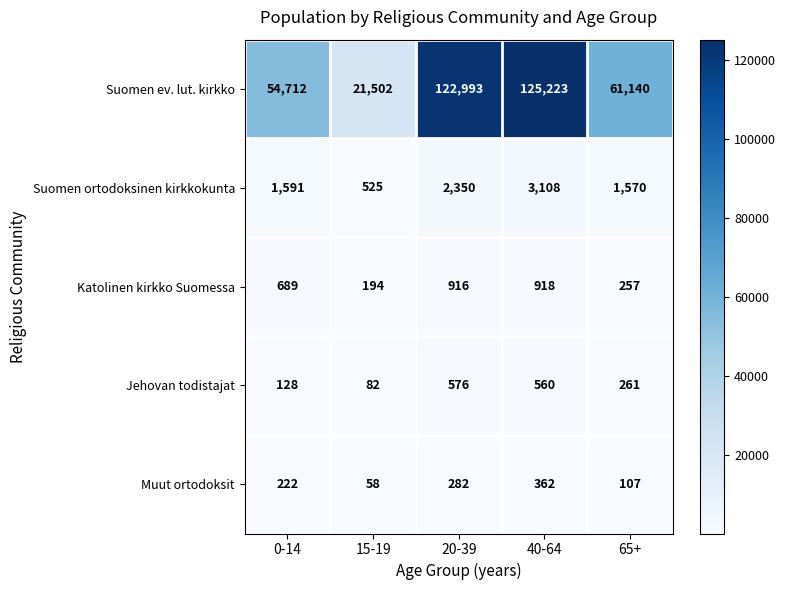

How many data points does each series have?

5